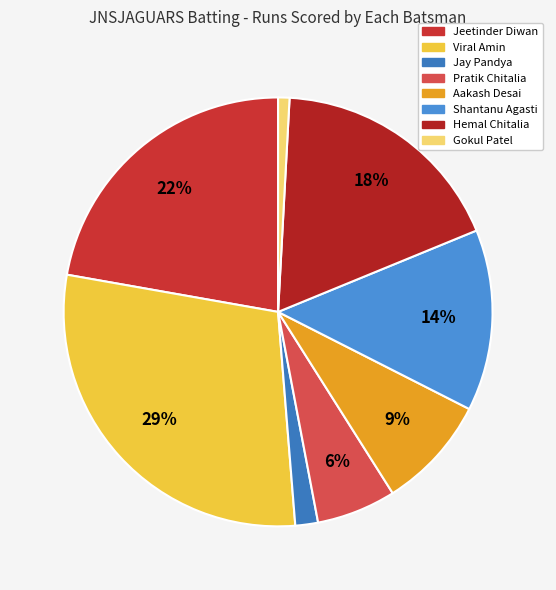

How many segments does this pie chart have?

8